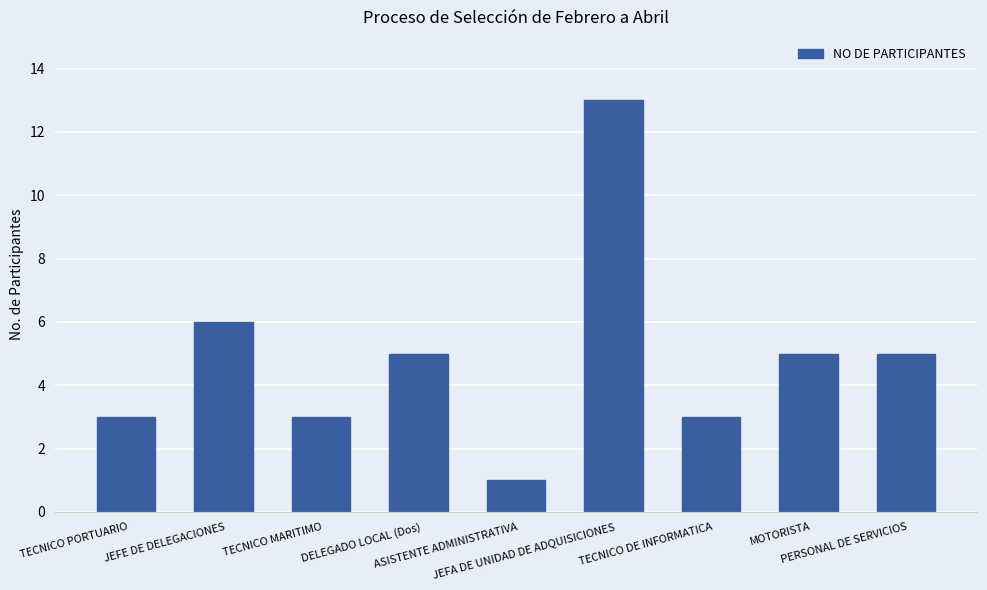

At which category does the chart reach its peak across all series?

JEFA DE UNIDAD DE ADQUISICIONES